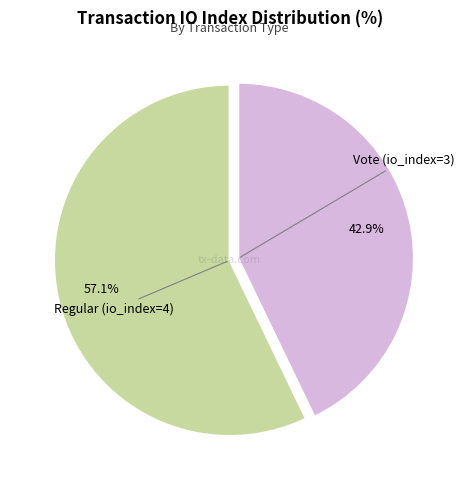

Is there any slice that represents more than half of the pie?

Yes